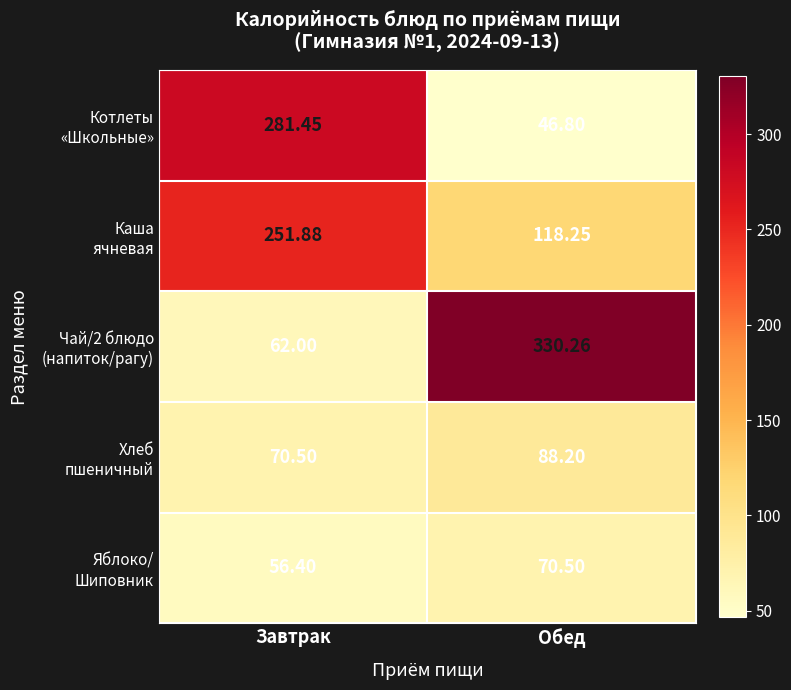

Which category has the highest value across all series?

Обед